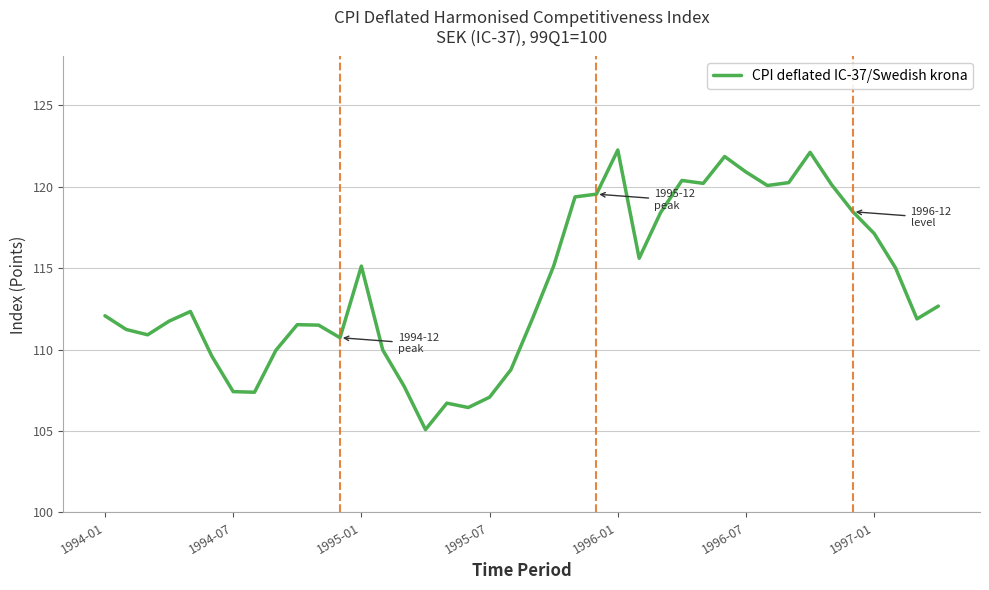

What is the minimum value shown in the chart?

105.1